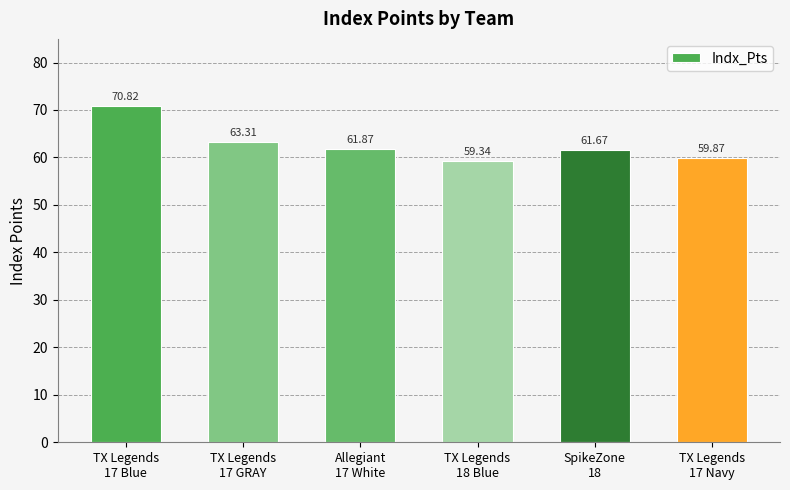

Rank the categories by value from lowest to highest.

TX Legends
18 Blue, TX Legends
17 Navy, SpikeZone
18, Allegiant
17 White, TX Legends
17 GRAY, TX Legends
17 Blue